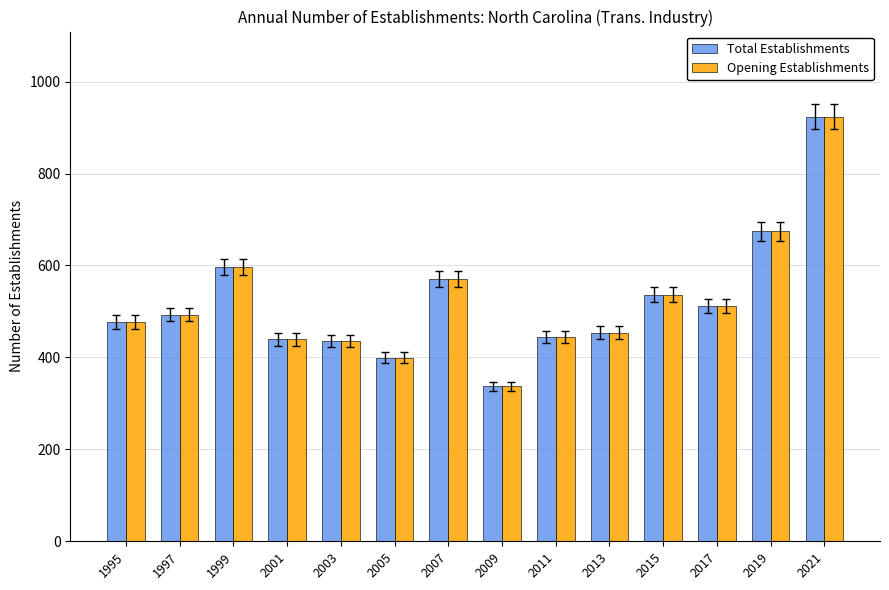

How many groups of bars are there?

14